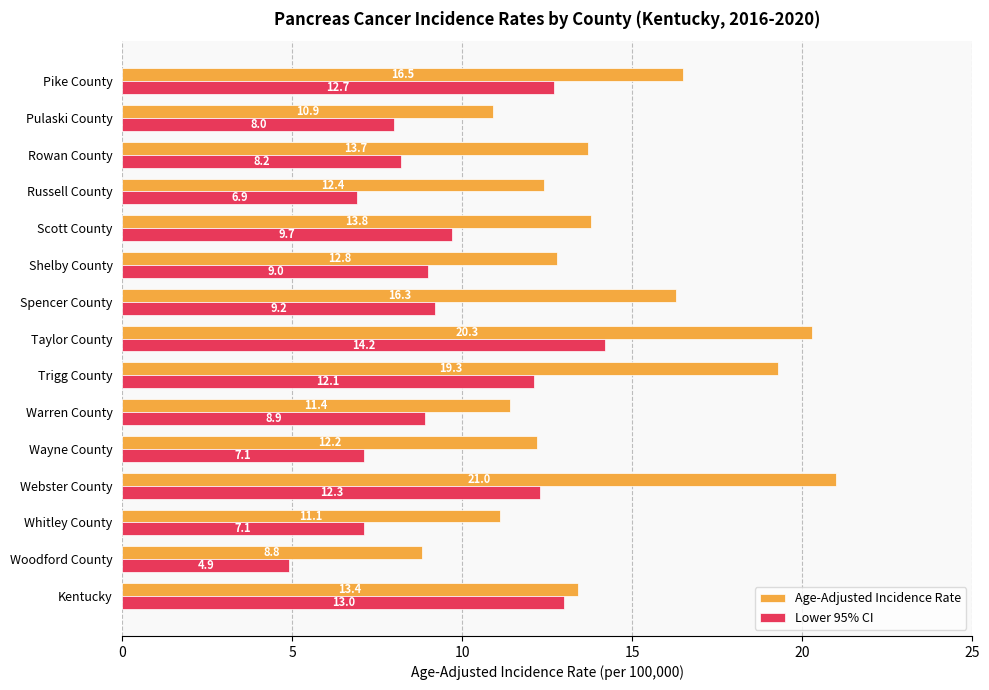

Which series has the largest total across all categories?

Age-Adjusted Incidence Rate